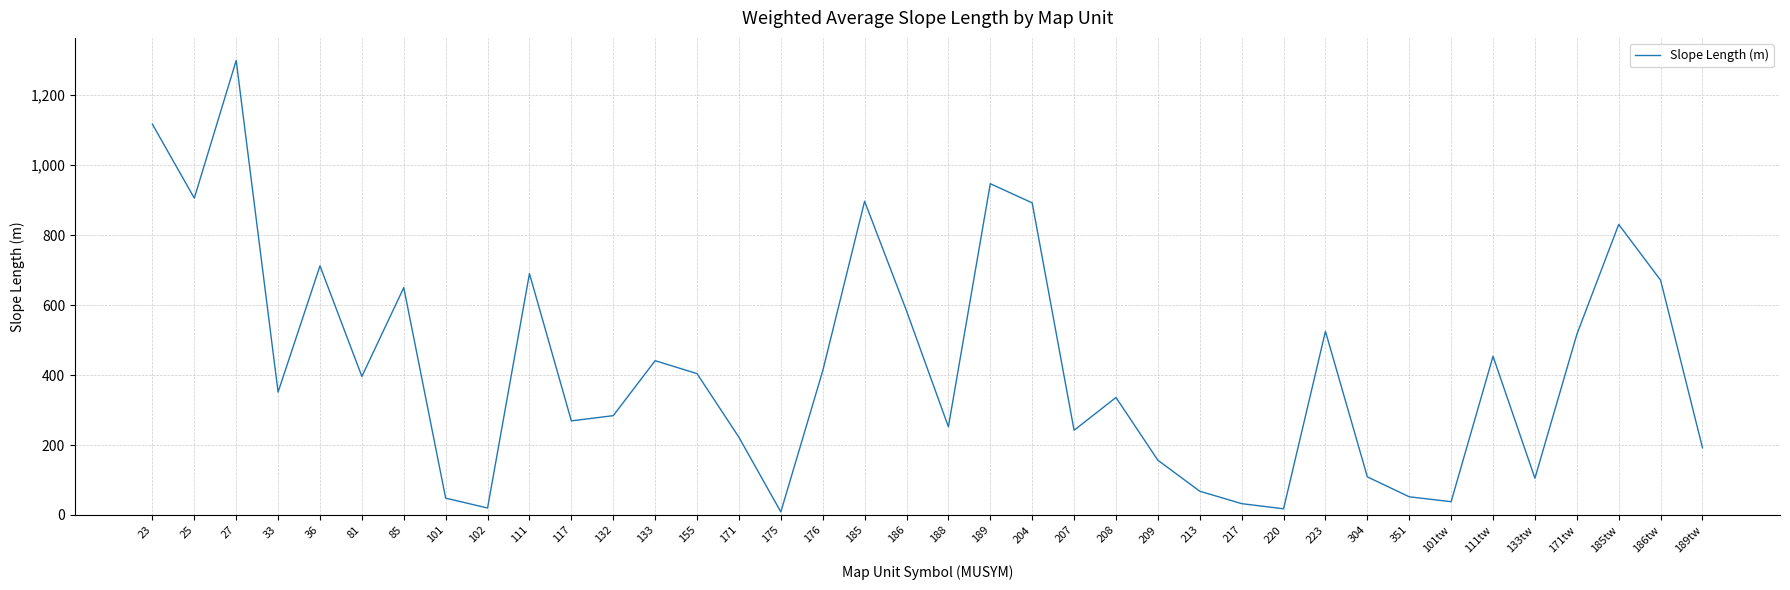

What is the smallest value displayed?

8.8